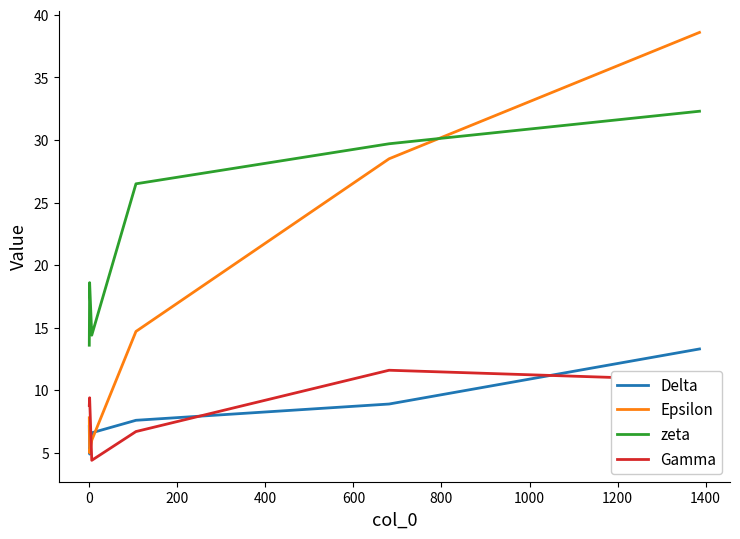

Is this an area chart (filled region under the line)?

No